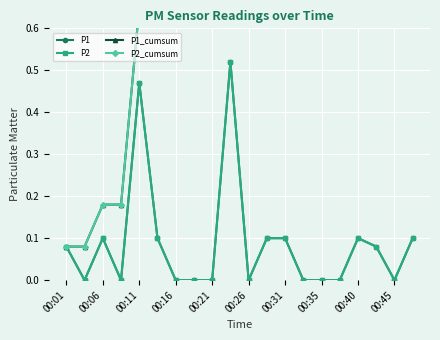

What is the highest value of the P2 series?

0.5